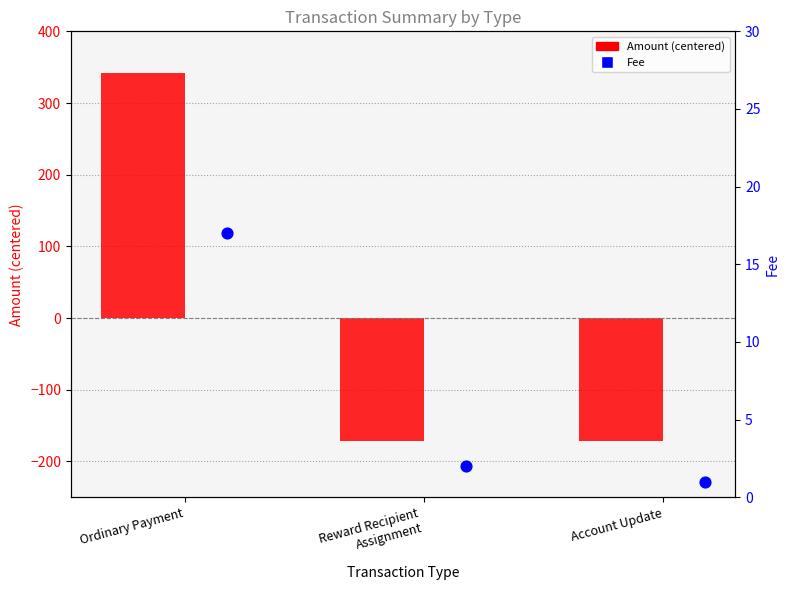

At which category is the sum across all series the highest?

Ordinary Payment